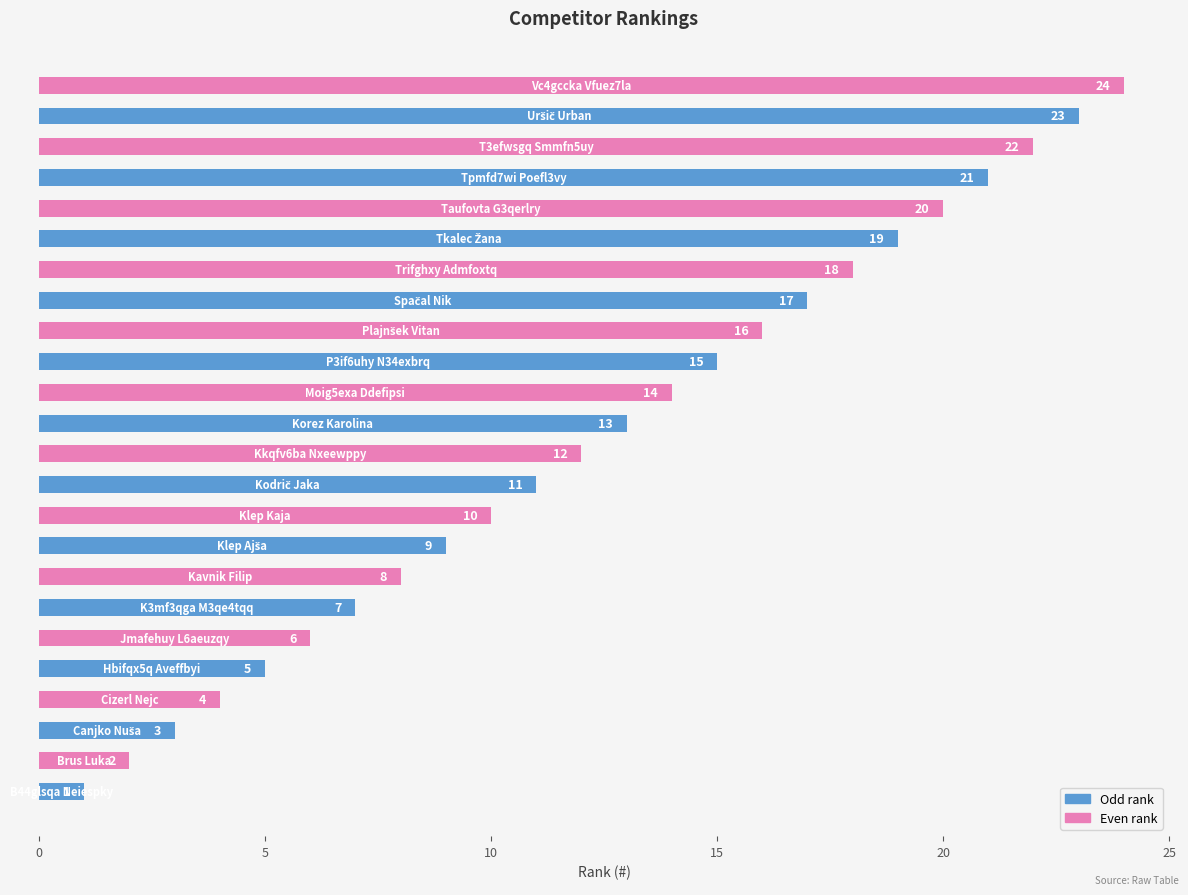

What is the difference between the maximum and second lowest values?

22